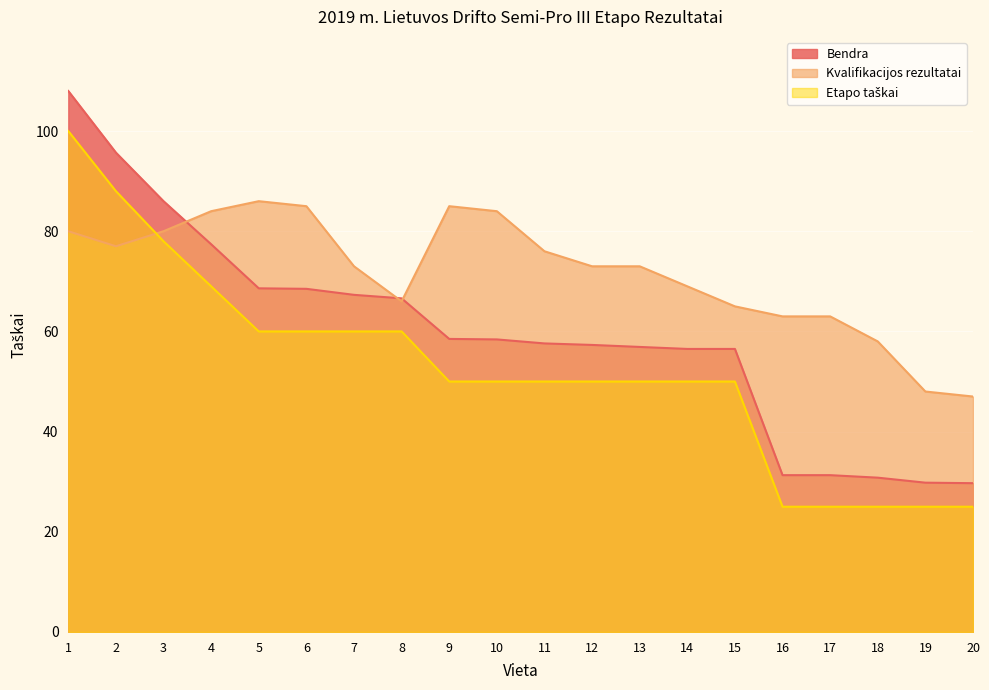

True or false: Etapo taškai has a value of 7.1 at 17.

False